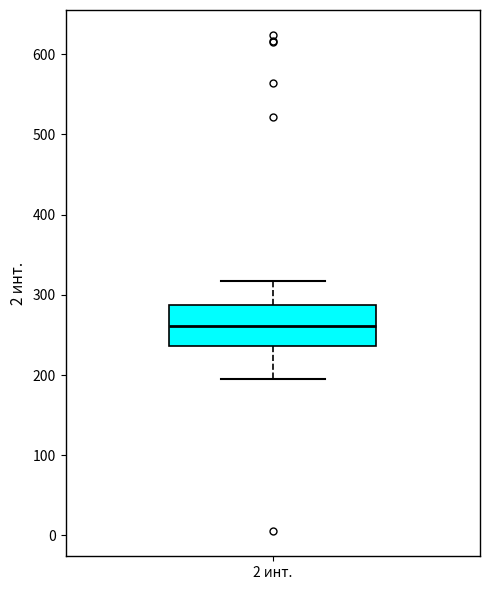

Read this box plot against the y-axis: the position of the median line, the range covered by the box, and the ends of both whiskers. The values are not printed on the chart, so give them approximately, as read against the axis.

median 260, box 240 to 290, whiskers 200 to 320